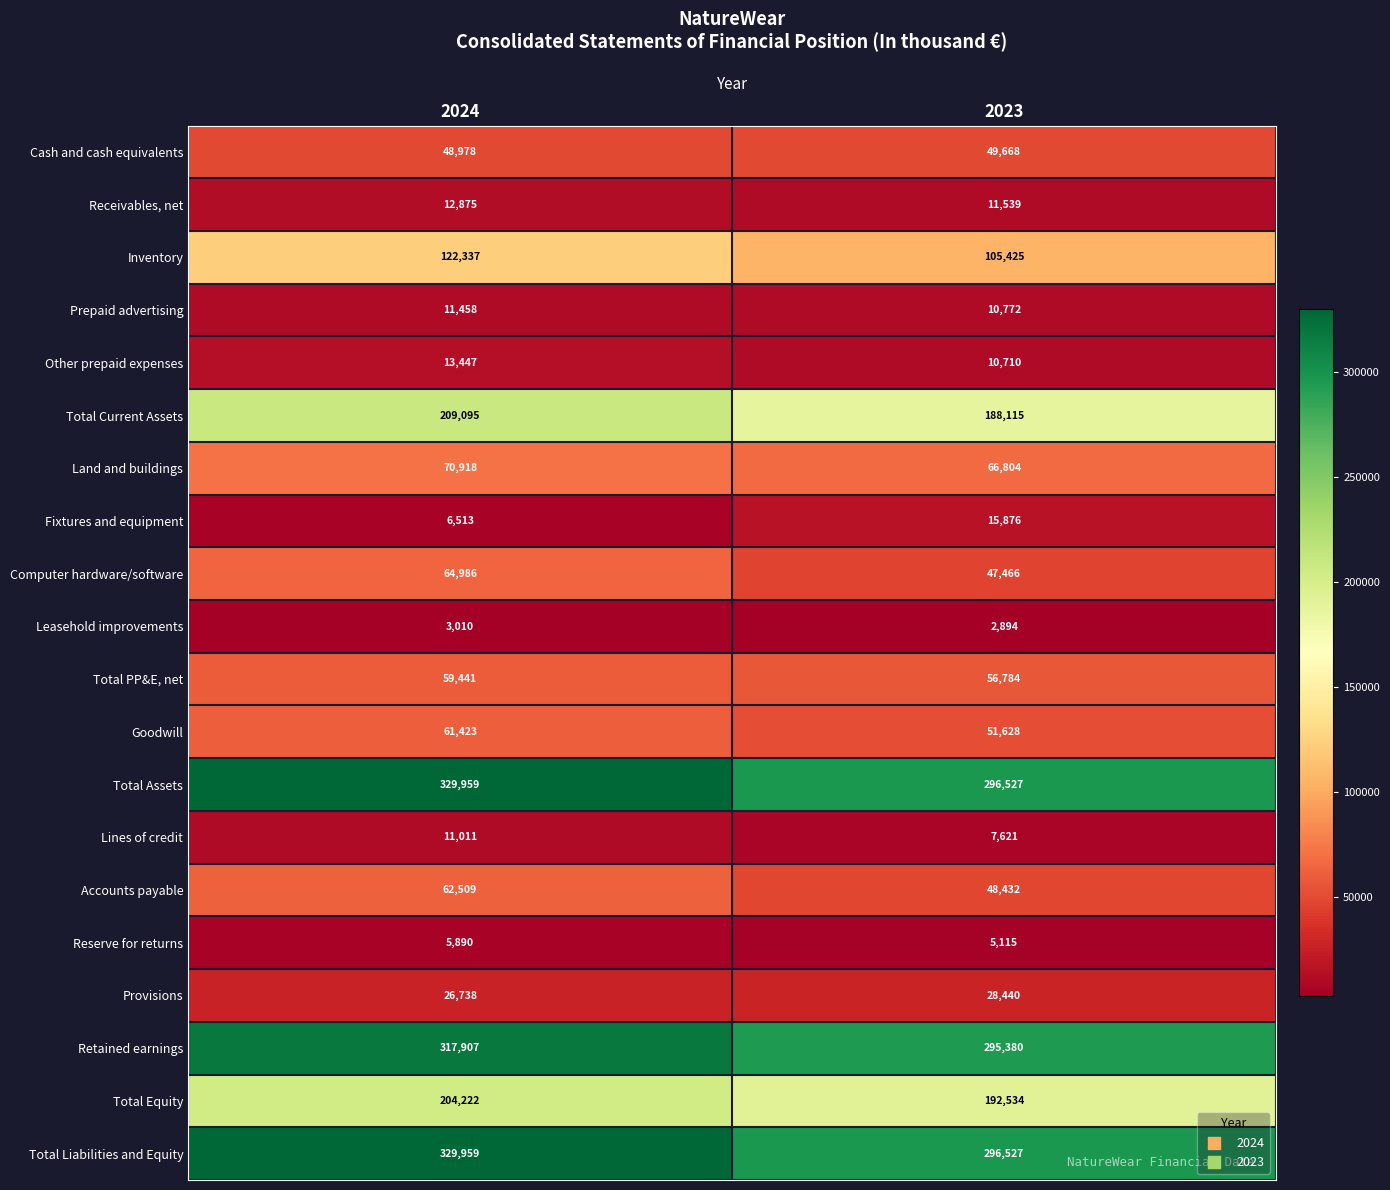

What is the spread (max minus min) of values at 2024?

326949